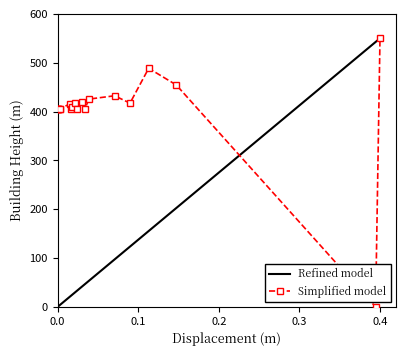

What is the highest value of the Simplified model series?

550.0